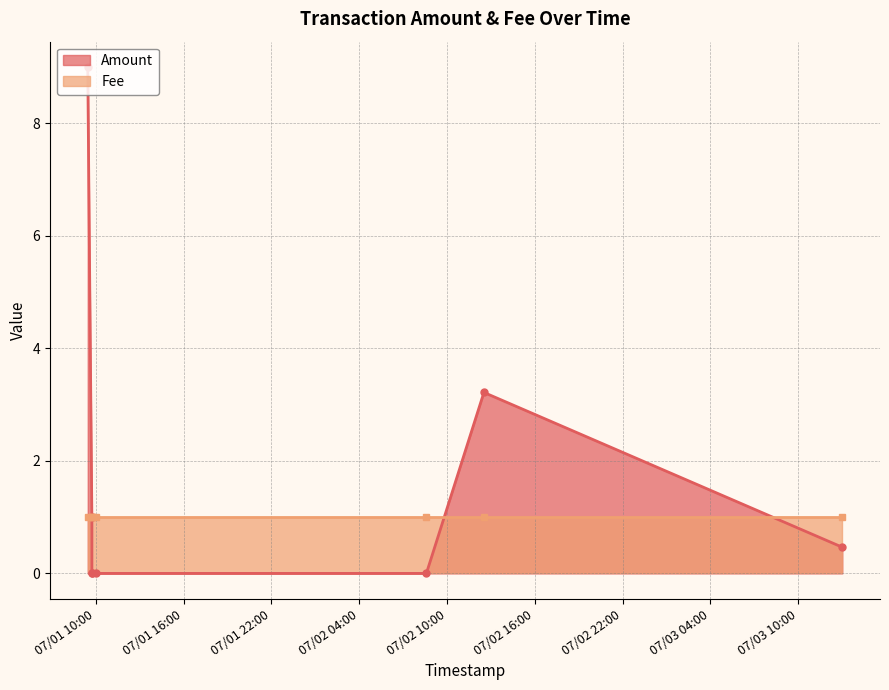

What is the value of the Fee point at the 4th from the left?

1.0